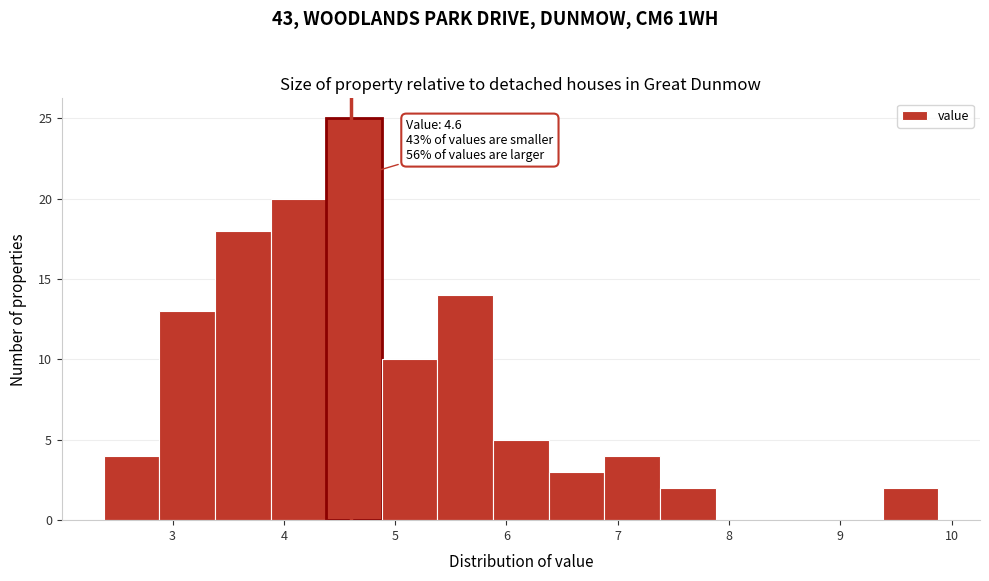

Over which range of the x-axis is the bar tallest?

4.38 to 4.88